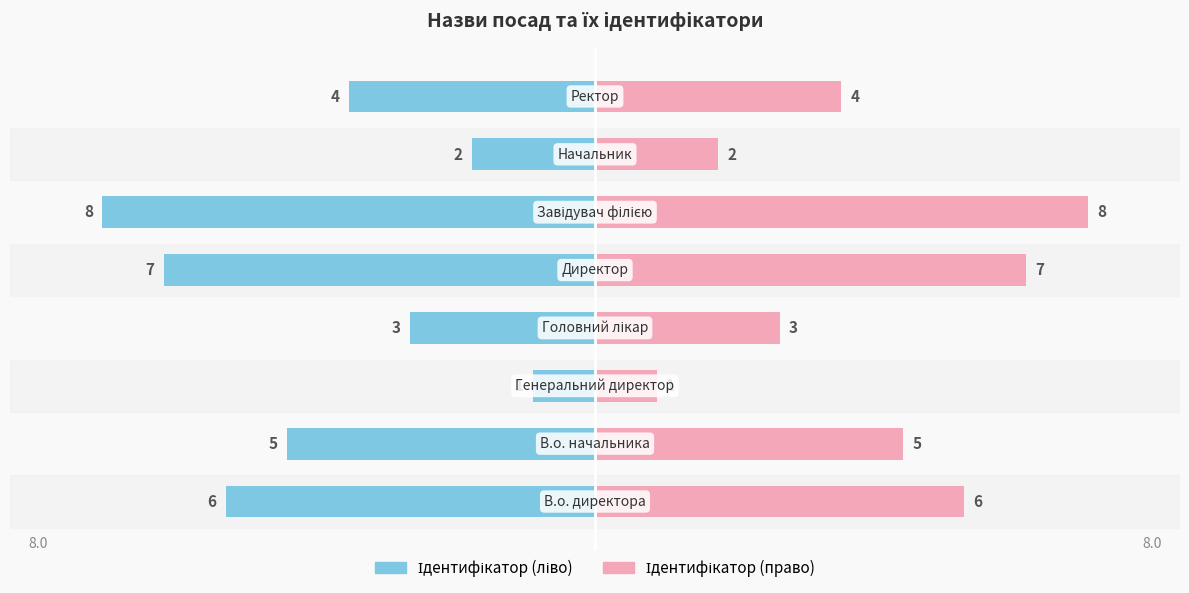

What are all the series names shown in the legend?

Ідентифікатор (ліво), Ідентифікатор (право)